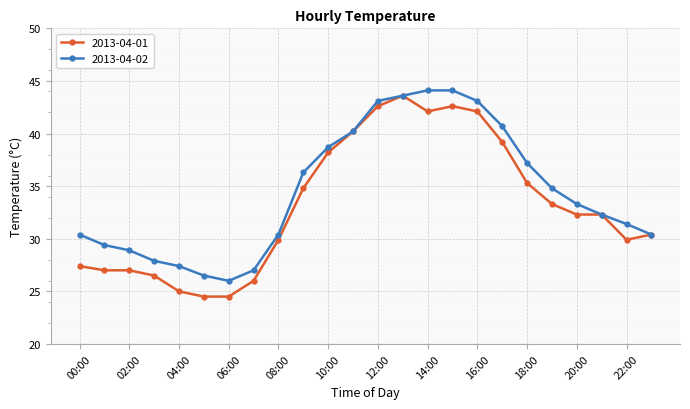

List the series in order of their overall mean, highest first.

2013-04-02, 2013-04-01